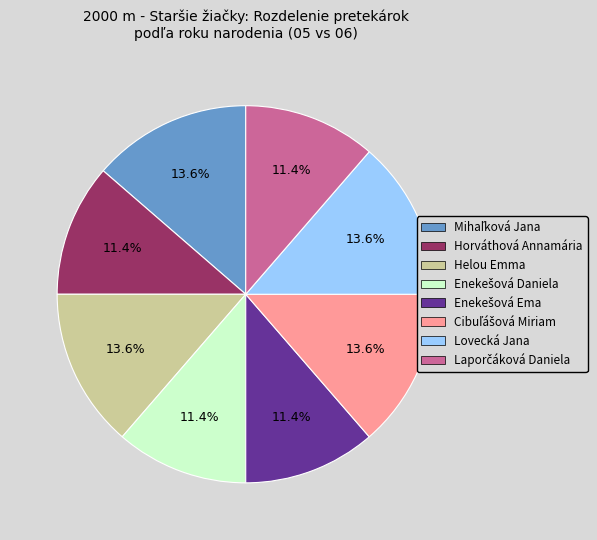

Is there a majority slice in this chart?

No